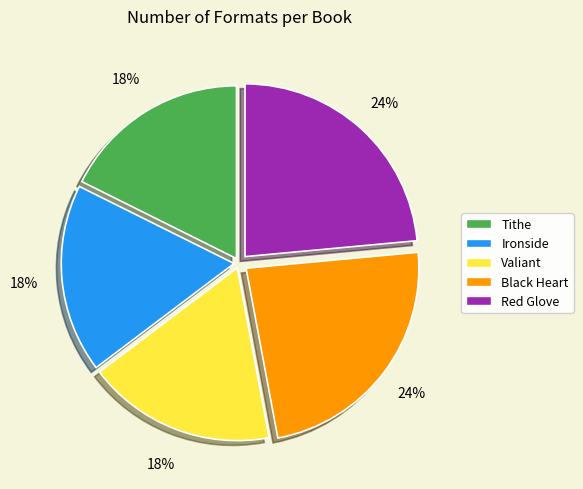

To the nearest percent, what is the combined percentage of Tithe and Red Glove?

41%